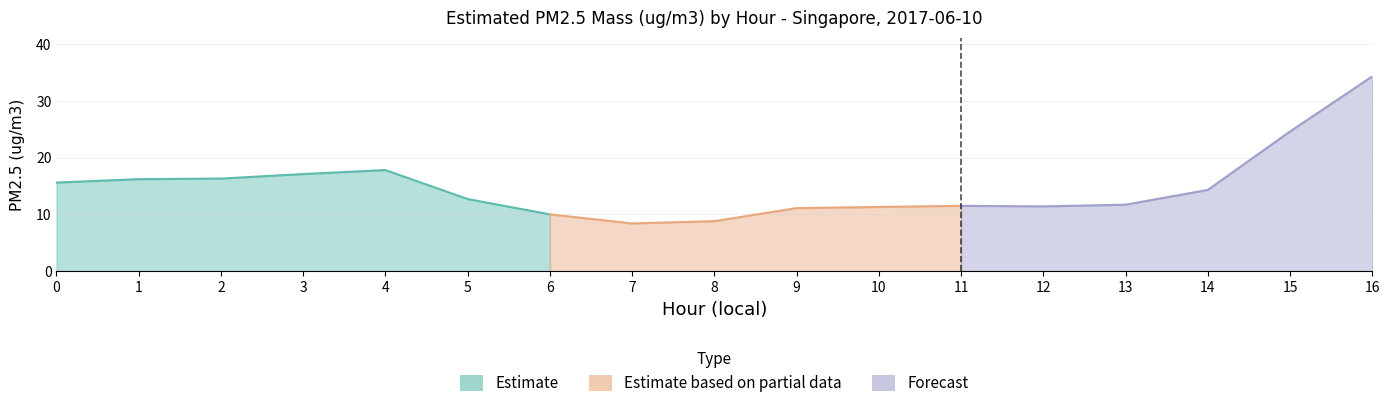

What is the value of the 2nd point from the left?

16.2